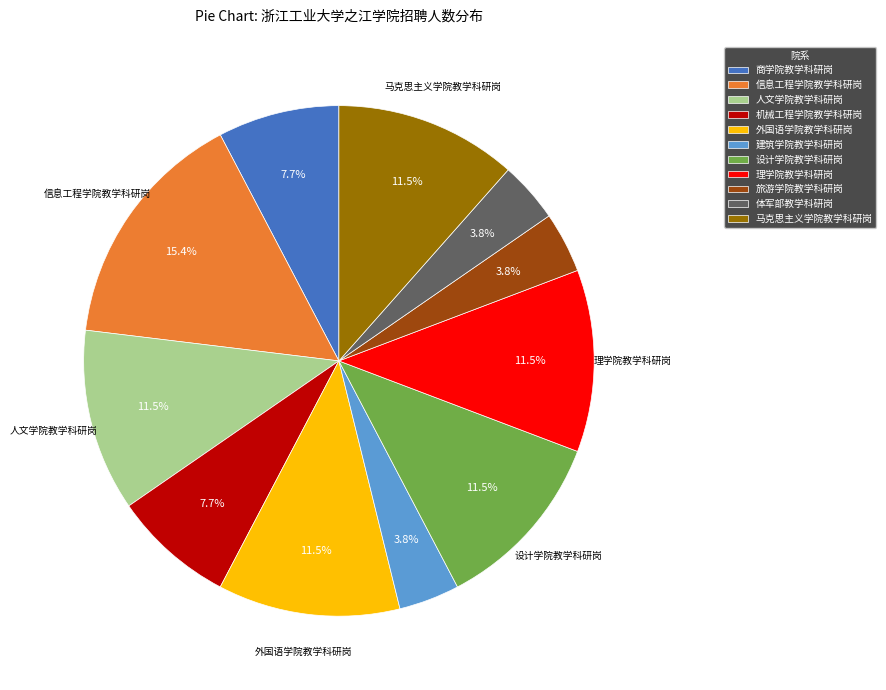

Which slice is the largest?

信息工程学院教学科研岗